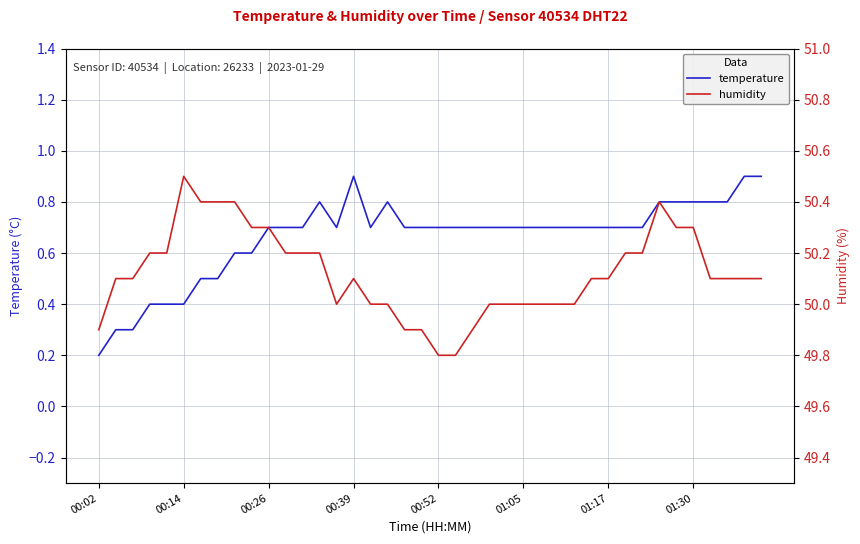

What is the smallest value displayed?

0.2